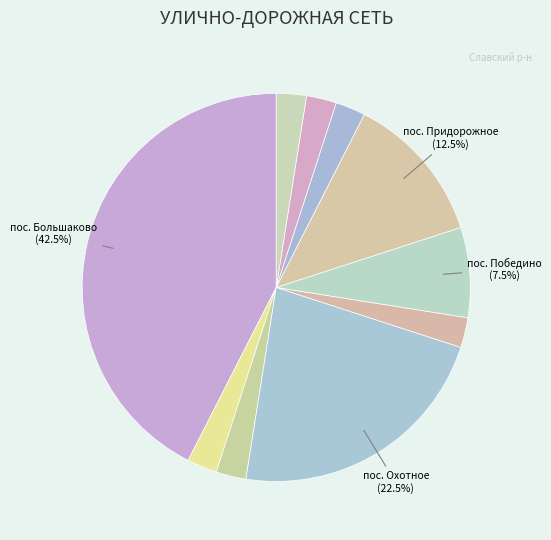

How many segments does this pie chart have?

10